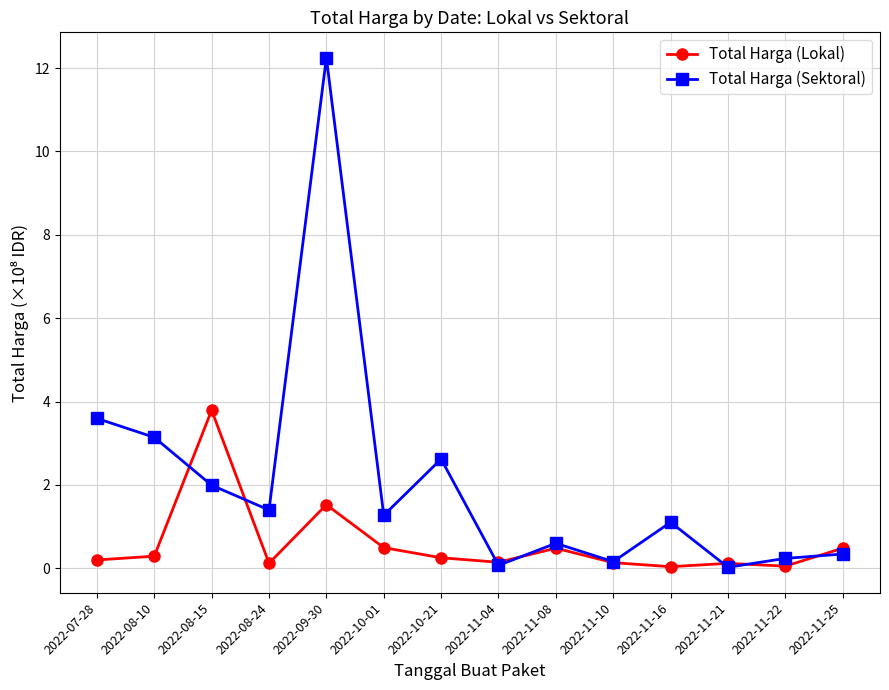

Between which two adjacent categories do Total Harga (Lokal) and Total Harga (Sektoral) first intersect?

2022-08-10 and 2022-08-15